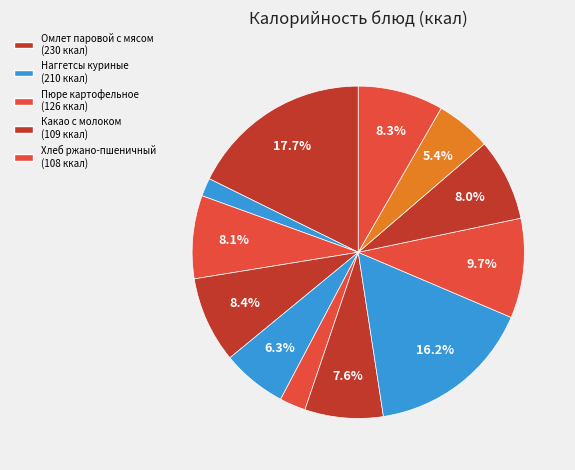

Rank the categories by value from highest to lowest.

Омлет паровой с мясом, Наггетсы куриные, Пюре картофельное, Какао с молоком, Хлеб ржано-пшеничный, Батон пектиновый, Компот из смеси сухофруктов, Свекольник со сметаной, Фрукт, Хлеб пшеничный, Салат из соленых огурцов с луком, Икра овощная кабачковая